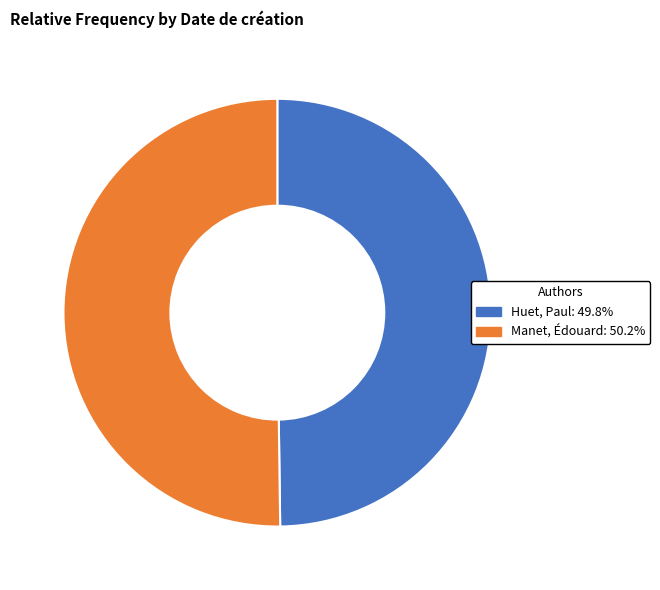

The Manet, Édouard slice represents 40% of the pie. True or false?

False